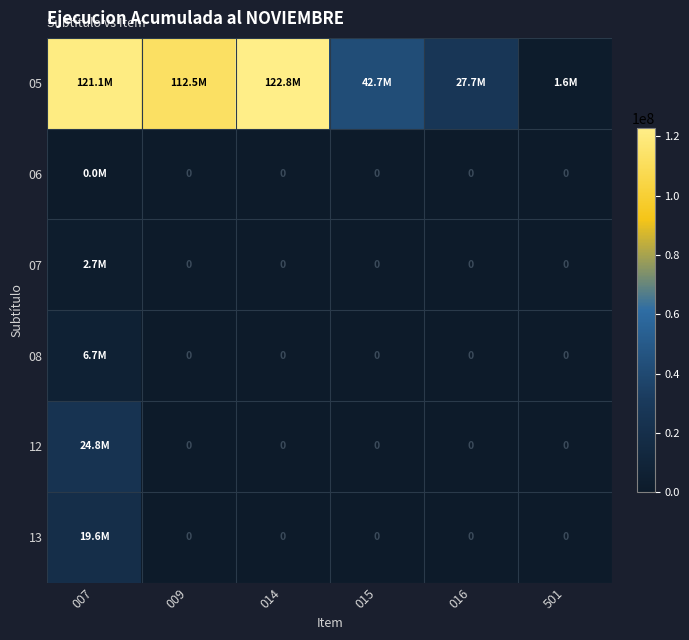

List the labels in order of 13 value, largest first.

007, 009, 014, 015, 016, 501